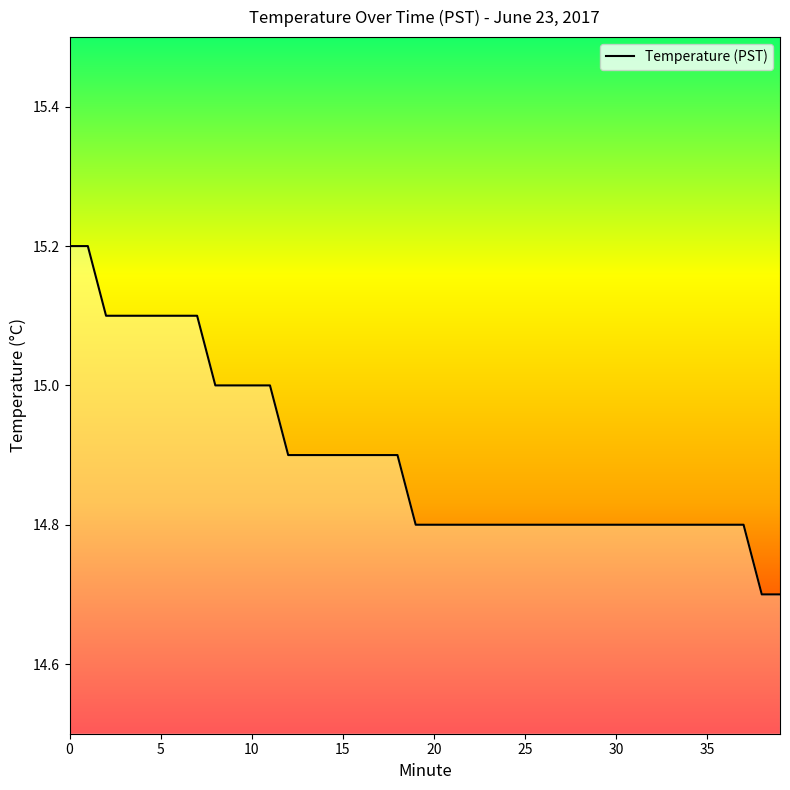

What is the maximum value shown in the chart?

15.2